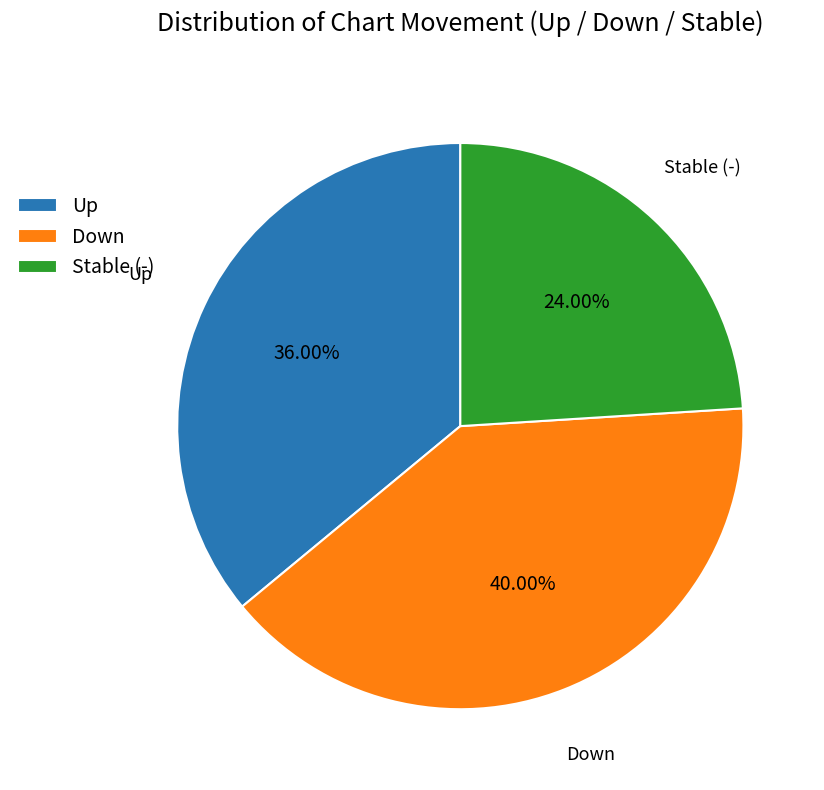

Is Down the majority of the pie?

No